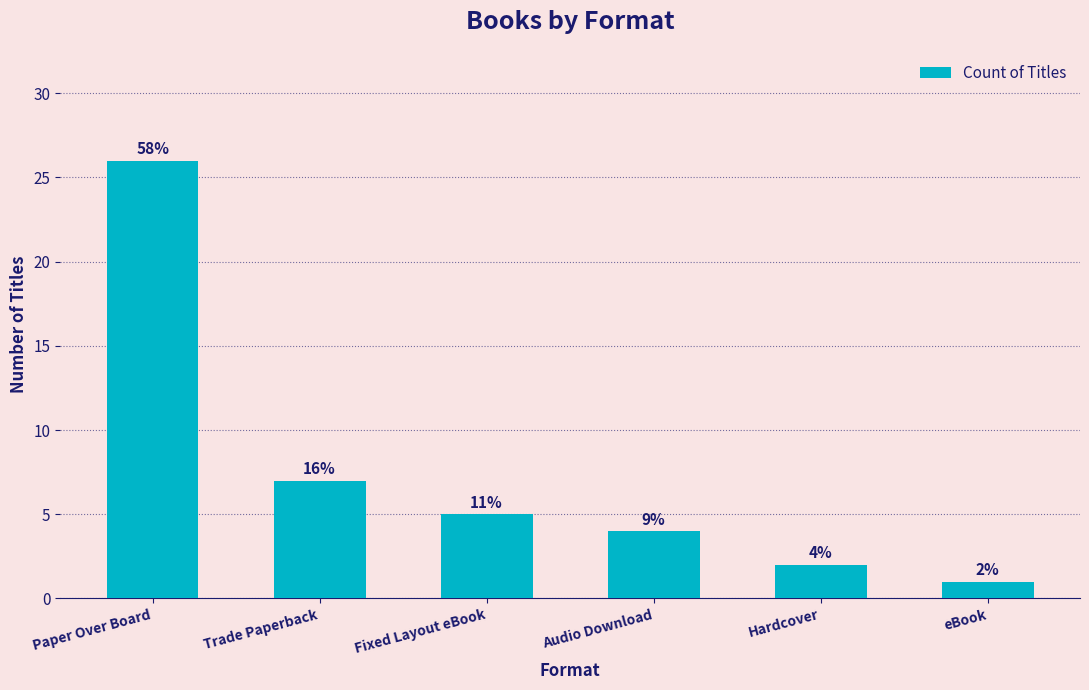

Rank the categories by value from lowest to highest.

eBook, Hardcover, Audio Download, Fixed Layout eBook, Trade Paperback, Paper Over Board